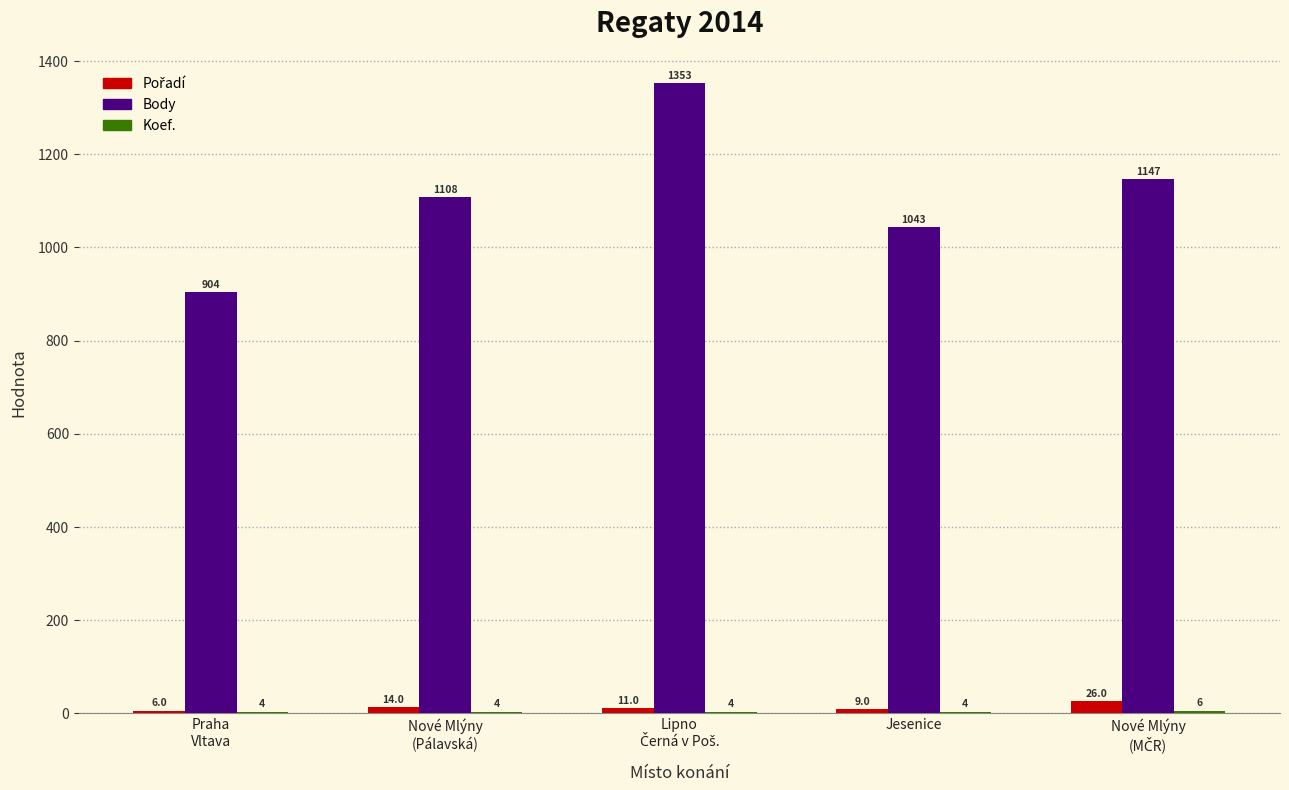

Which series has the largest total across all categories?

Body